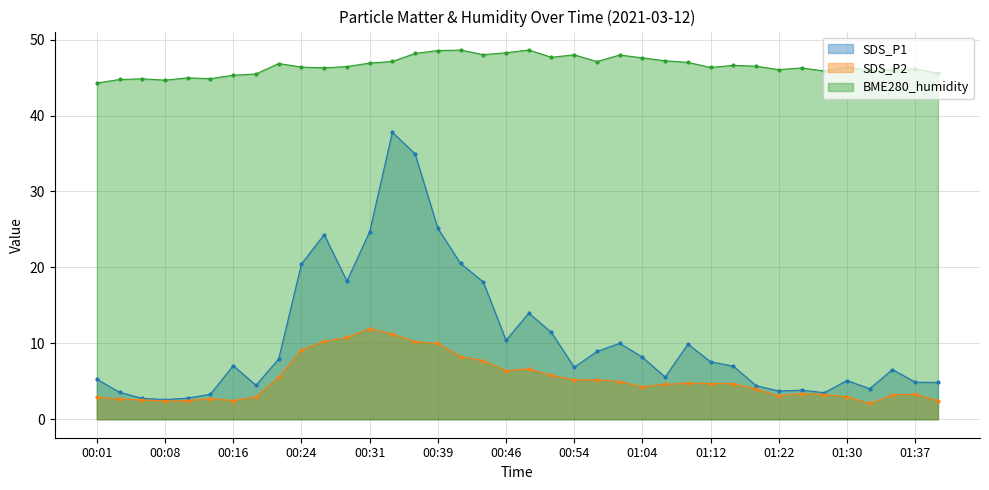

Rank the series by their maximum value, from lowest to highest.

SDS_P2, SDS_P1, BME280_humidity